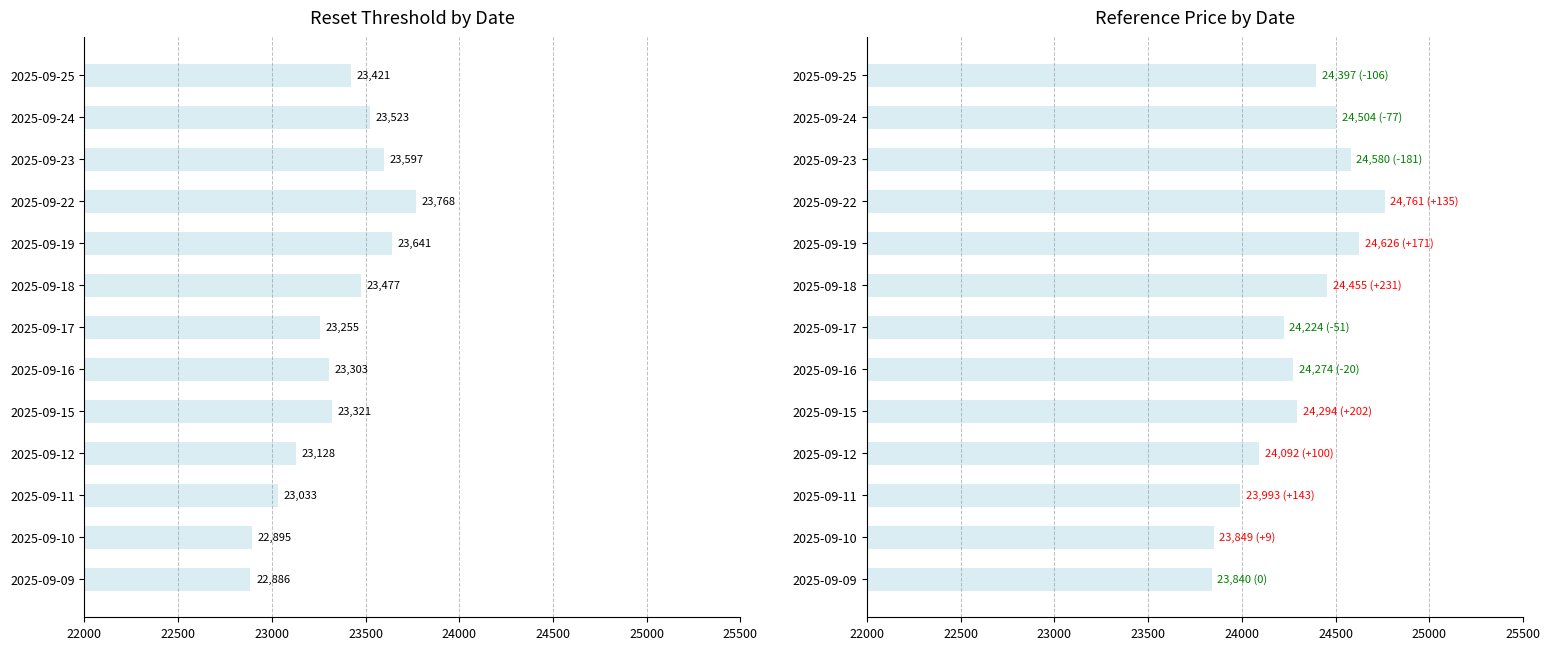

List the series in order of their overall mean, lowest first.

Reset threshold, Reference price